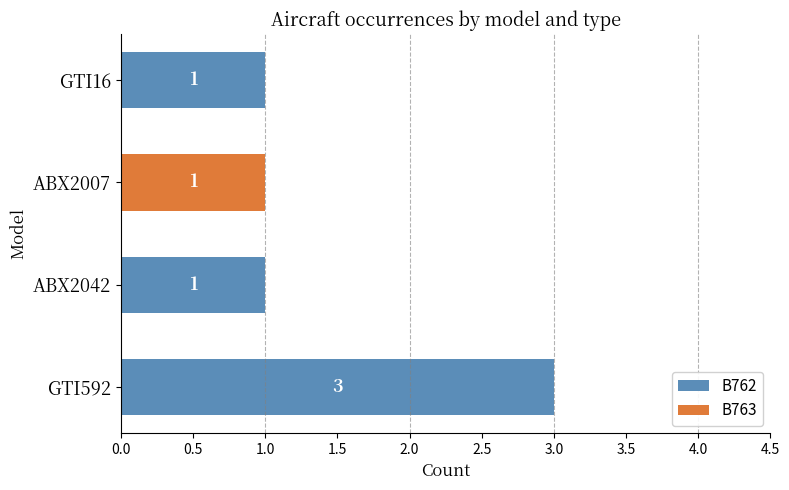

How many data points does each series have?

4